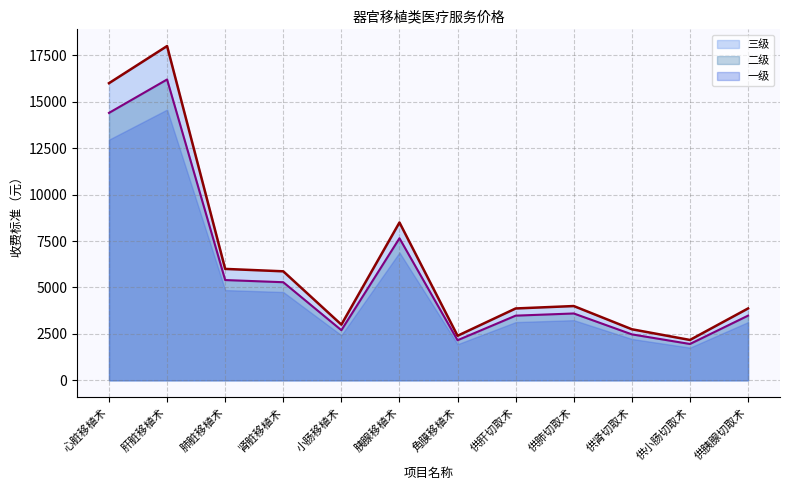

True or false: 三级（线） and 二级（线） cross at least once.

False